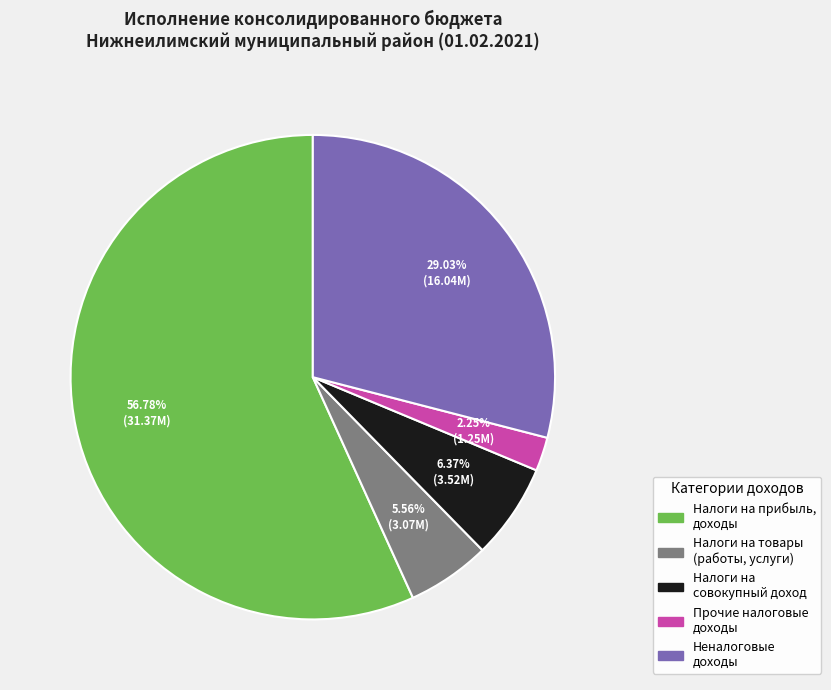

Does any single category account for the majority?

Yes